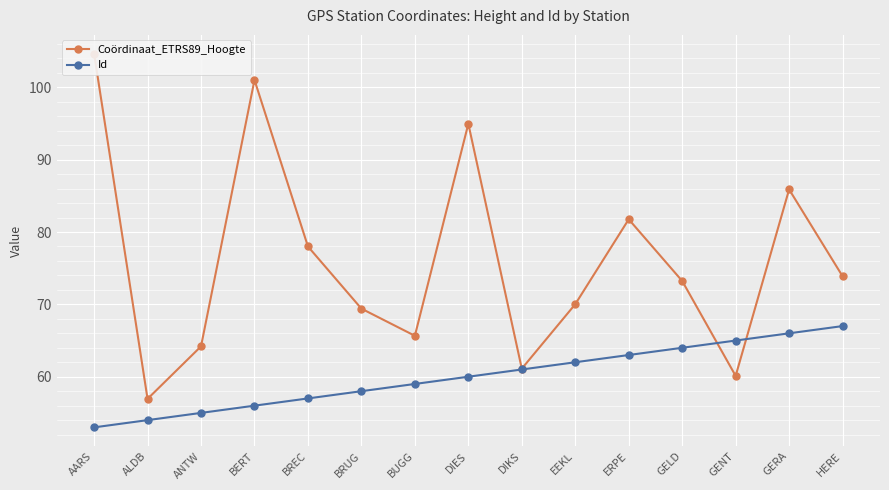

What is the minimum value for Id?

53